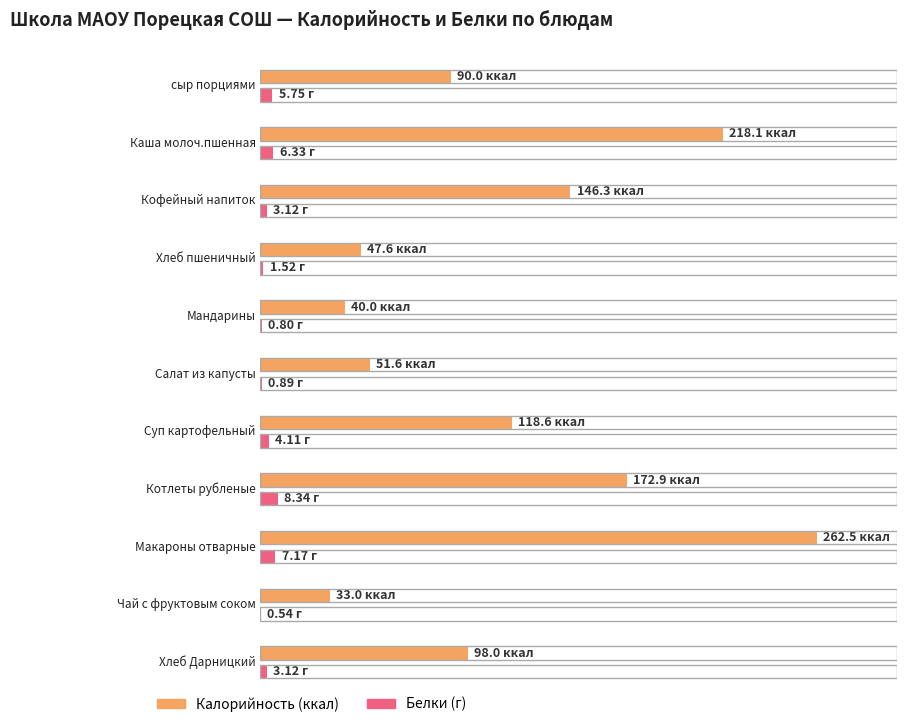

How many data points does each series have?

11